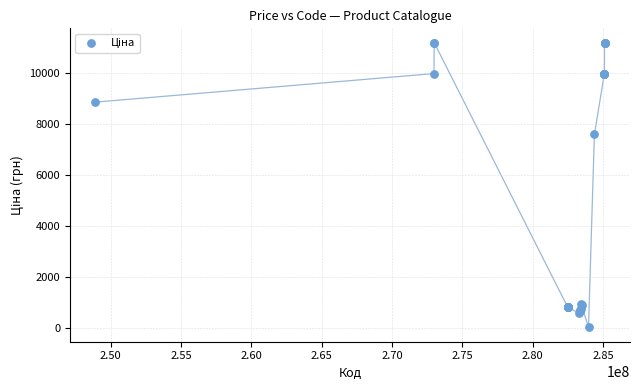

What Y value in the scatter plot is closest to 5610?

7596.5